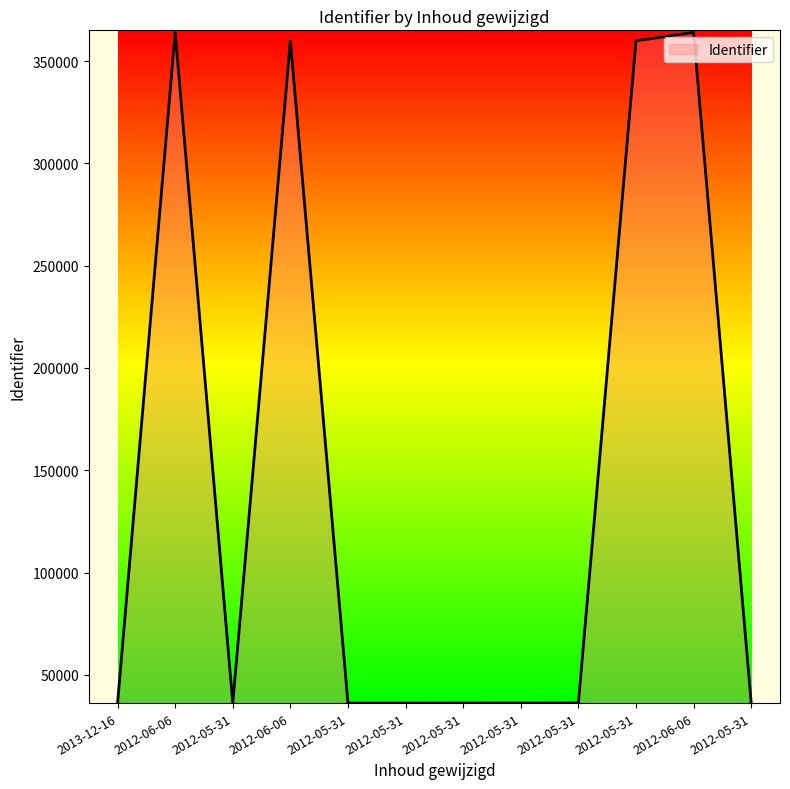

The chart shows a value of 36268 at 2012-05-31. True or false?

True